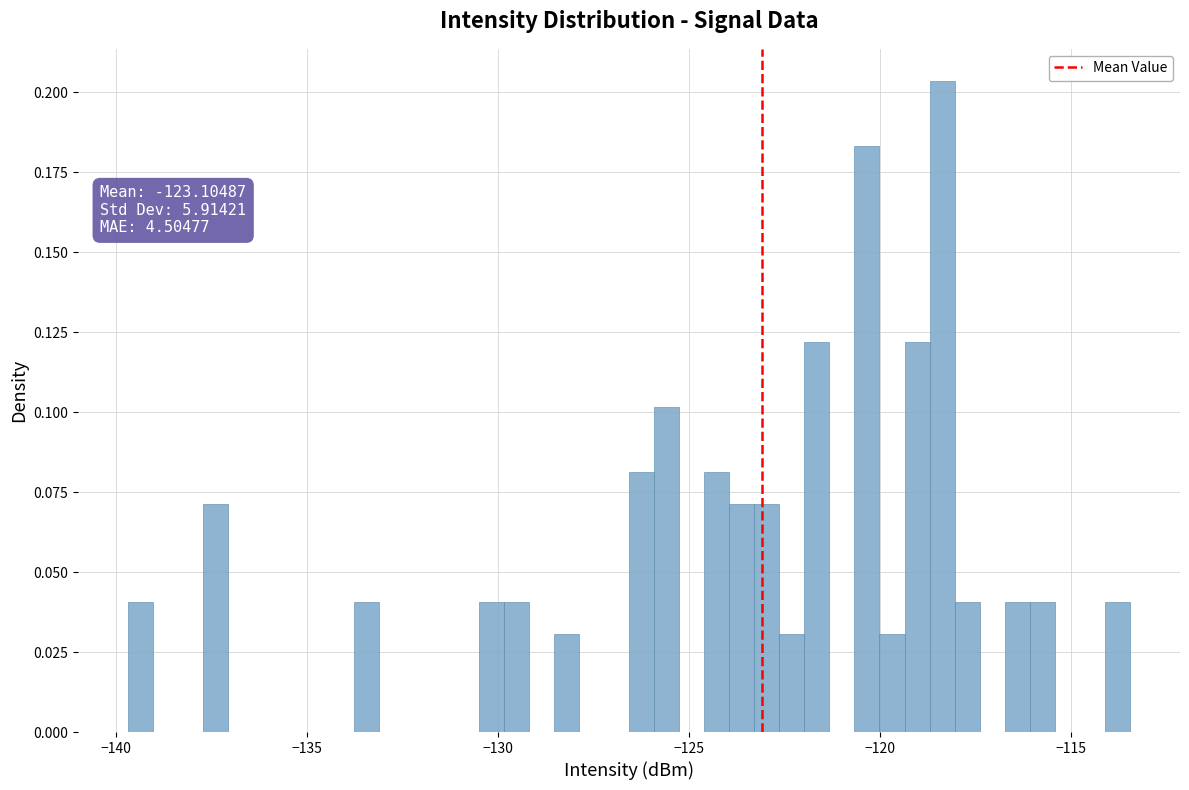

Read against the x-axis, roughly where is the centre of the tallest bar?

-118.5